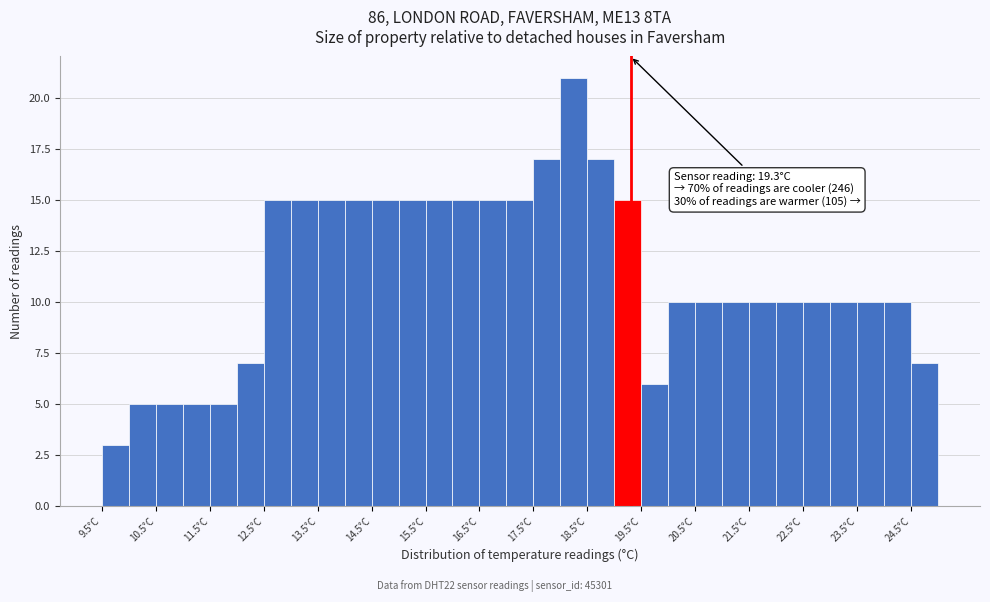

Which range on the x-axis has the tallest bar?

18.0 to 18.5